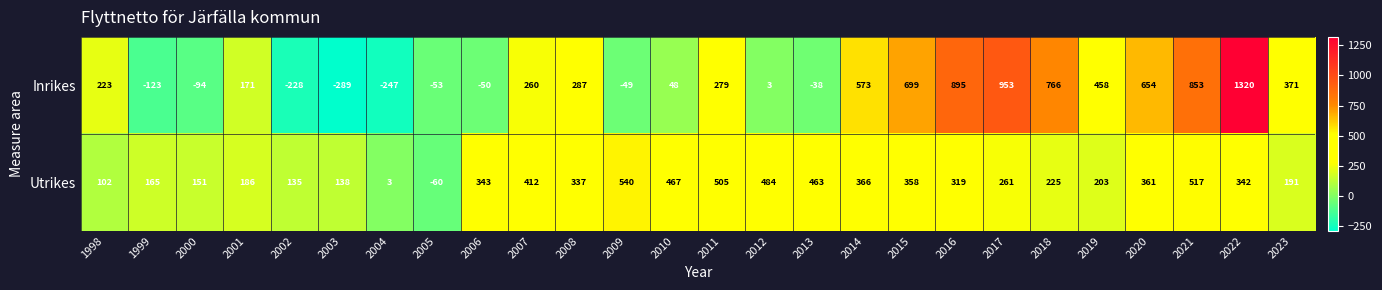

How many distinct data groups are displayed?

2